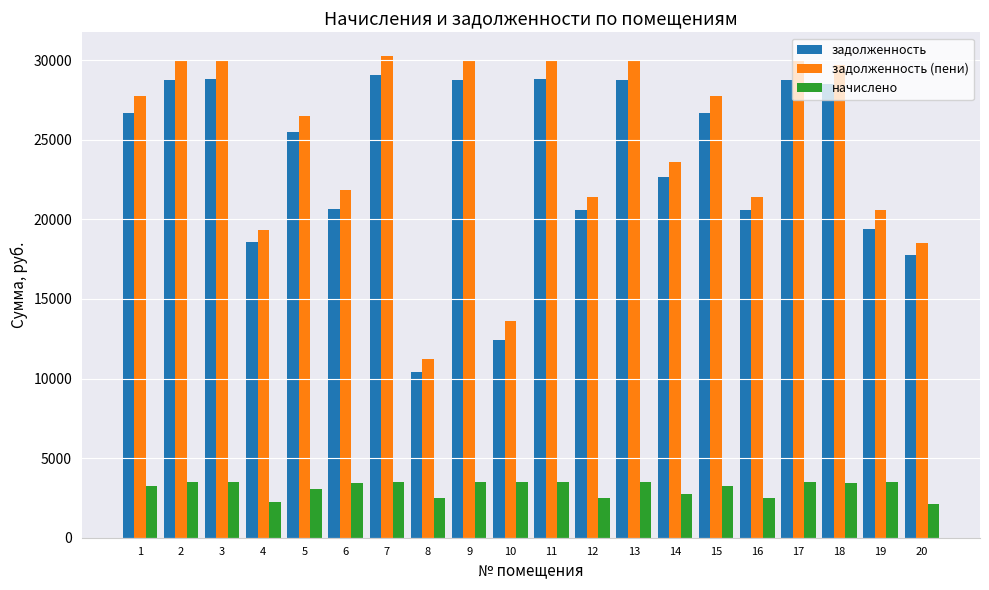

What is the difference between the maximum and minimum values in the задолженность (пени) series?

18981.2